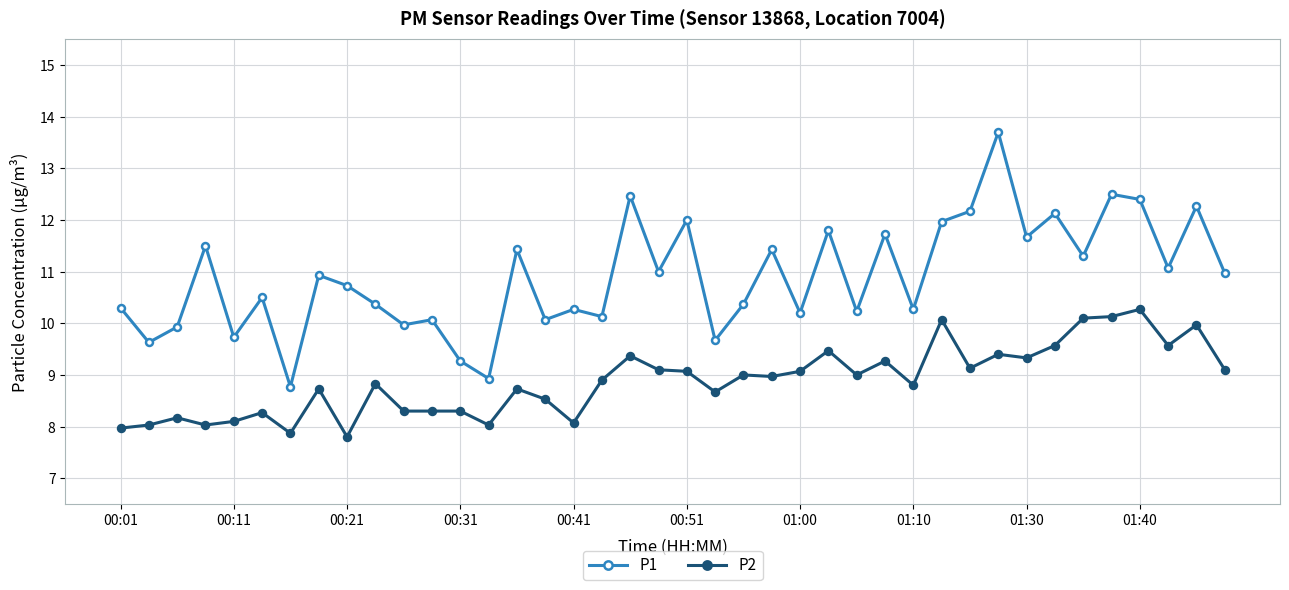

What is the maximum value shown in the chart?

13.7